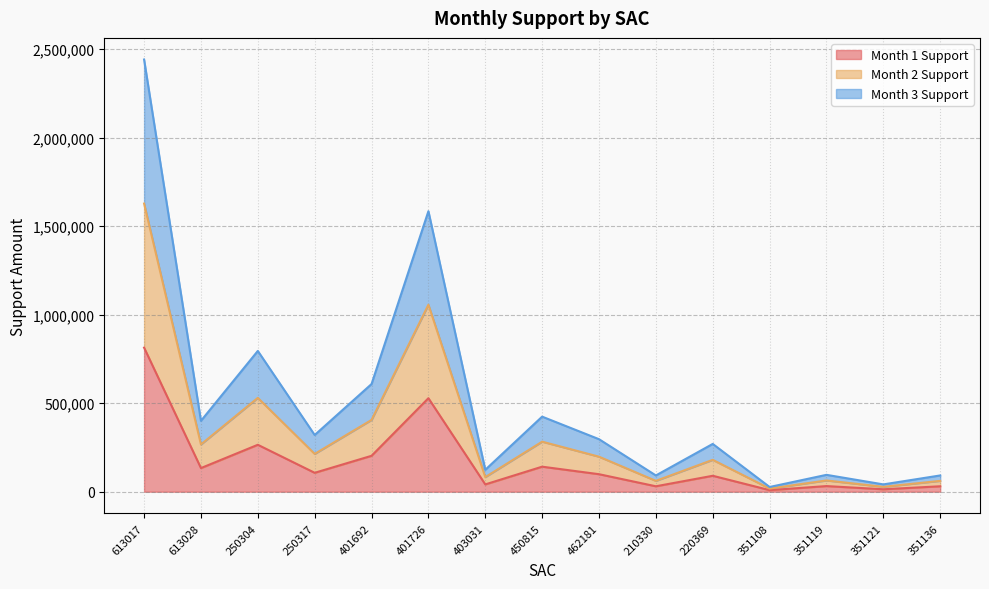

At which label does Month 1 Support reach its minimum?

351108